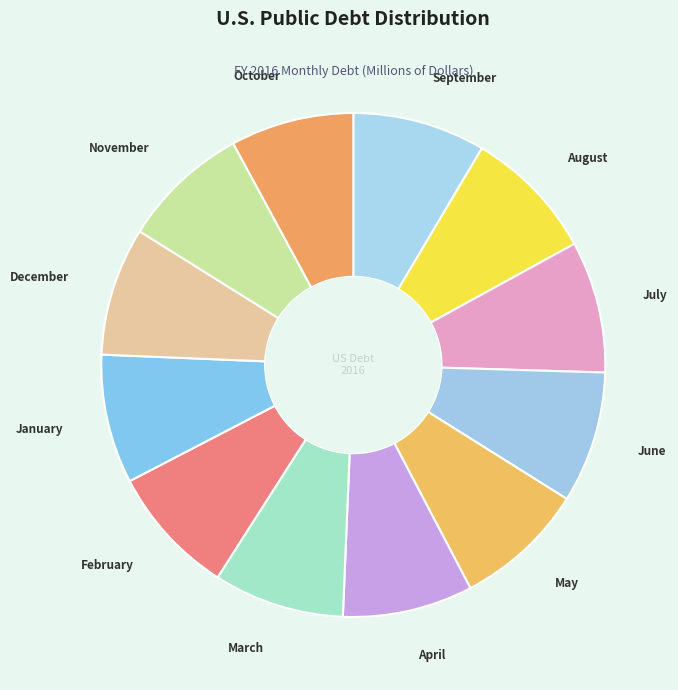

Rank the categories by value from highest to lowest.

September, August, July, June, May, March, April, February, January, December, November, October